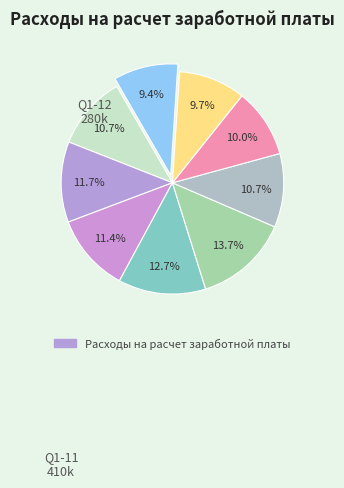

Count the number of slices in the pie.

9